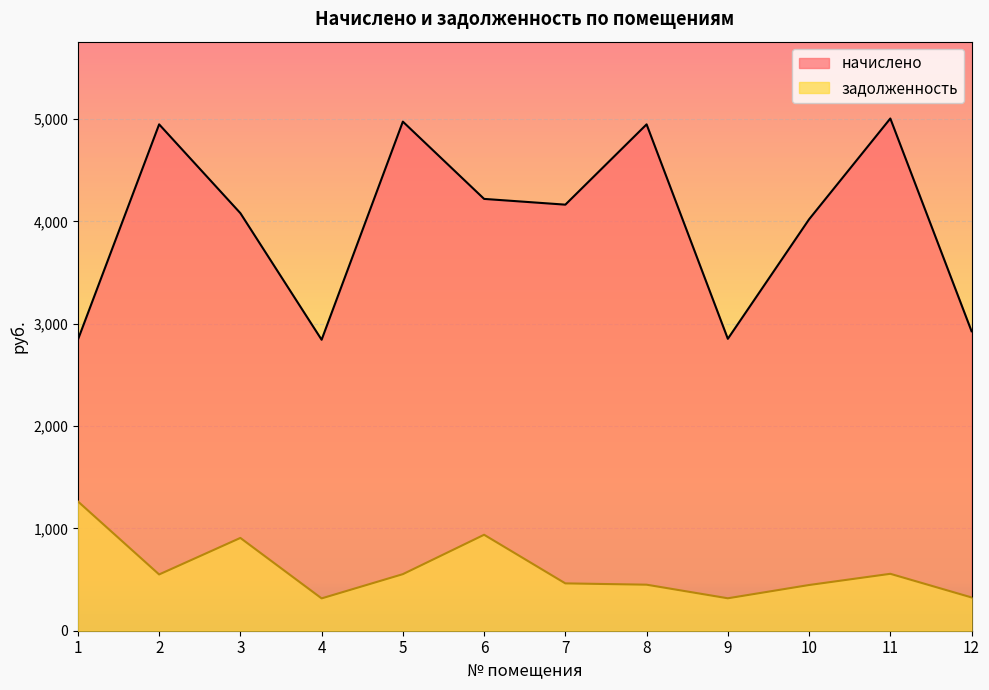

Does the chart display data point markers on the line(s)?

No